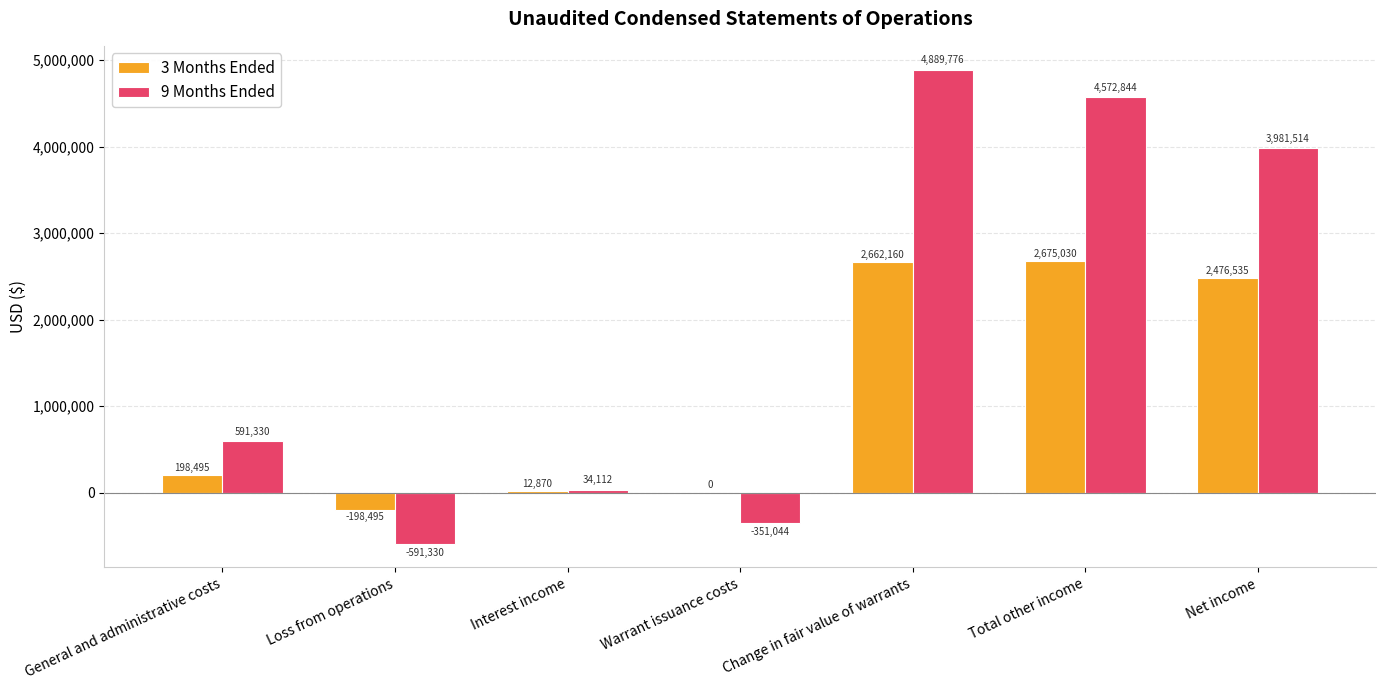

Between Interest income and Change in fair value of warrants, which series saw the biggest shift?

9 Months Ended